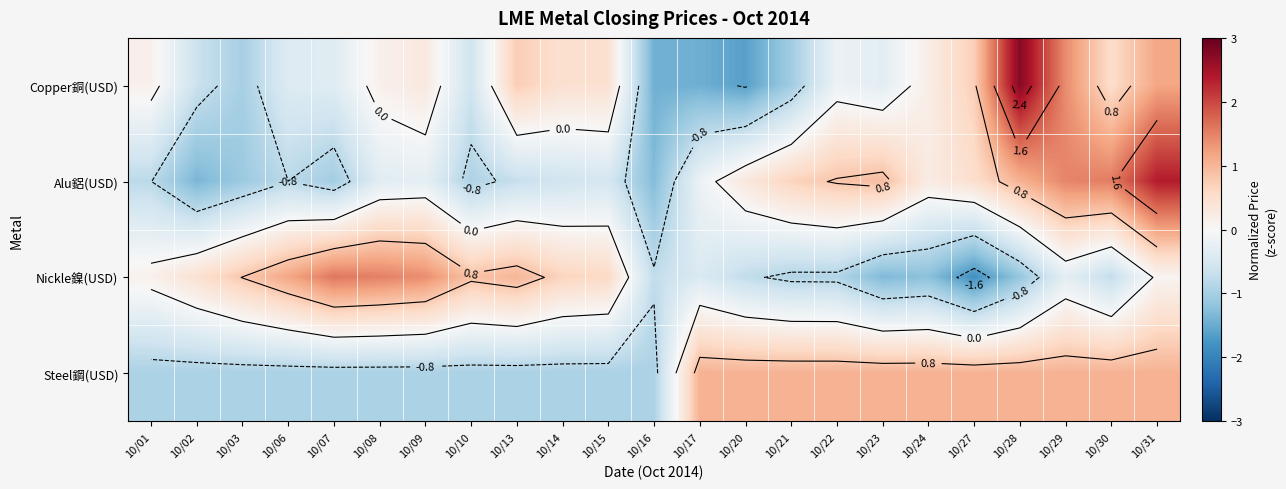

The Copper銅(USD) series shows -0.6 at 10/02. True or false?

True